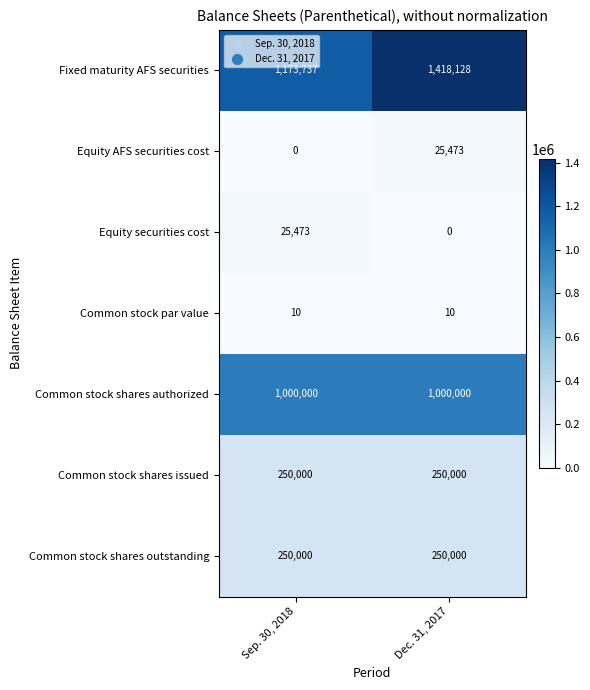

Which series has the largest range (max minus min)?

Fixed maturity AFS securities